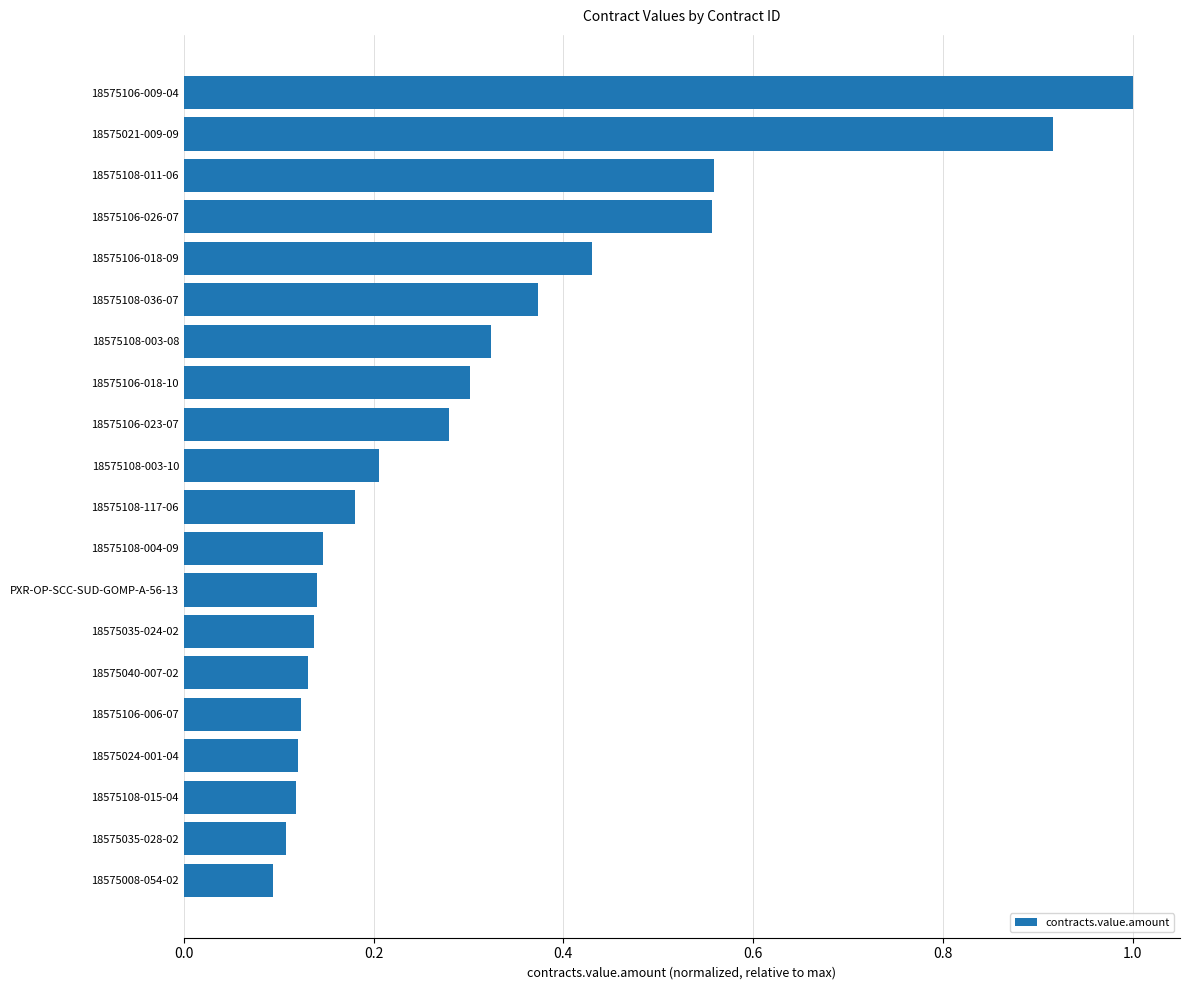

Where is the data nearest to the value 0?

18575008-054-02